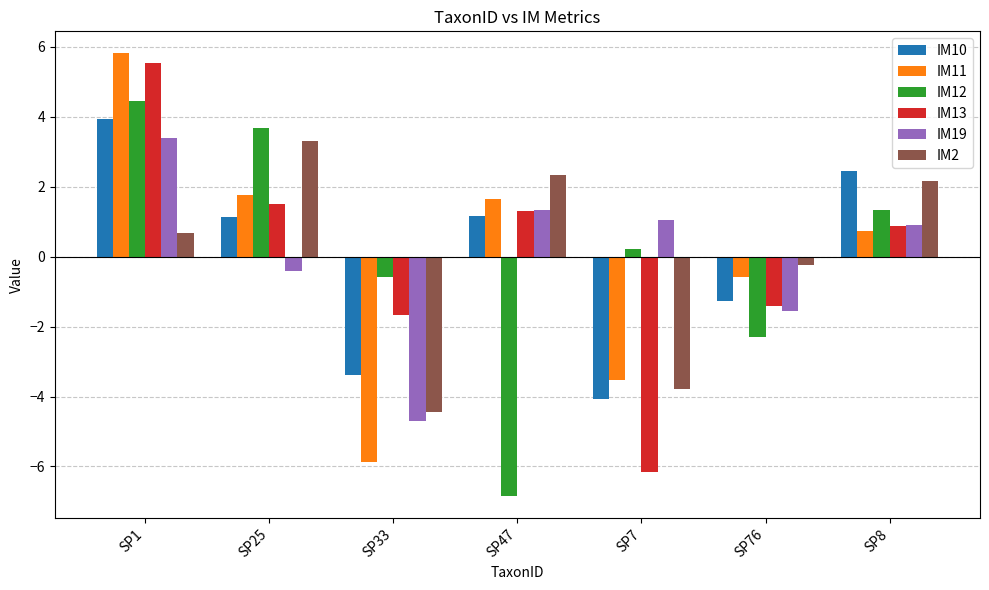

True or false: IM11 has a value of -1.8 at SP7.

False